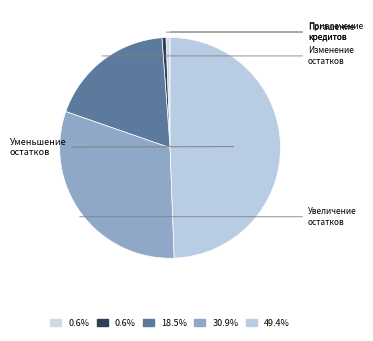

Is there any slice that represents more than half of the pie?

No